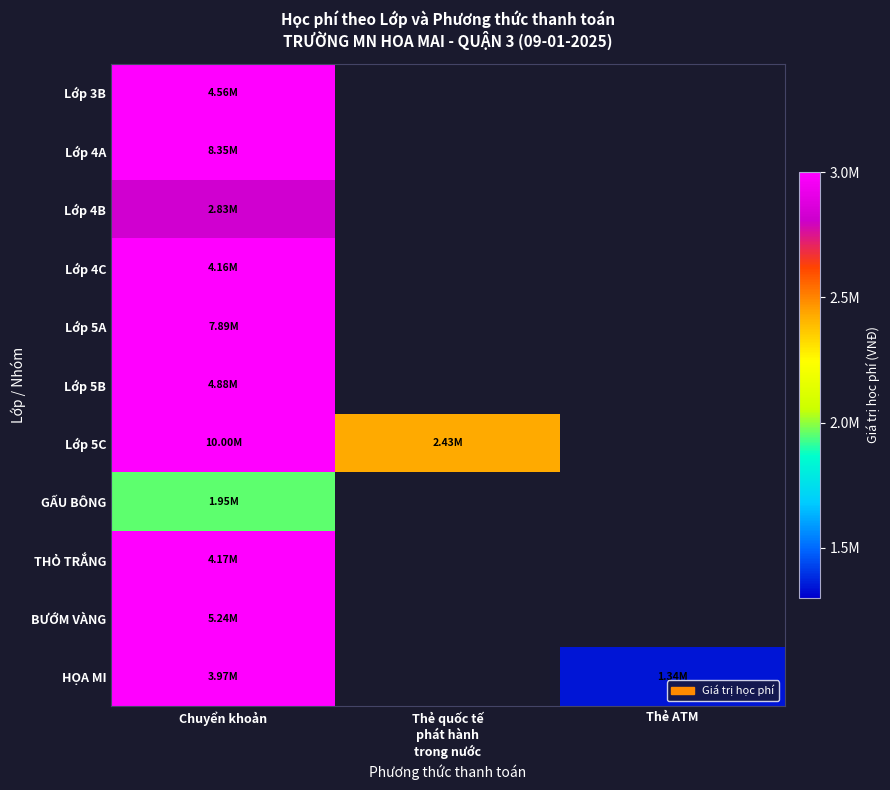

What is the total value across all series at Chuyển khoản?

57988750.0